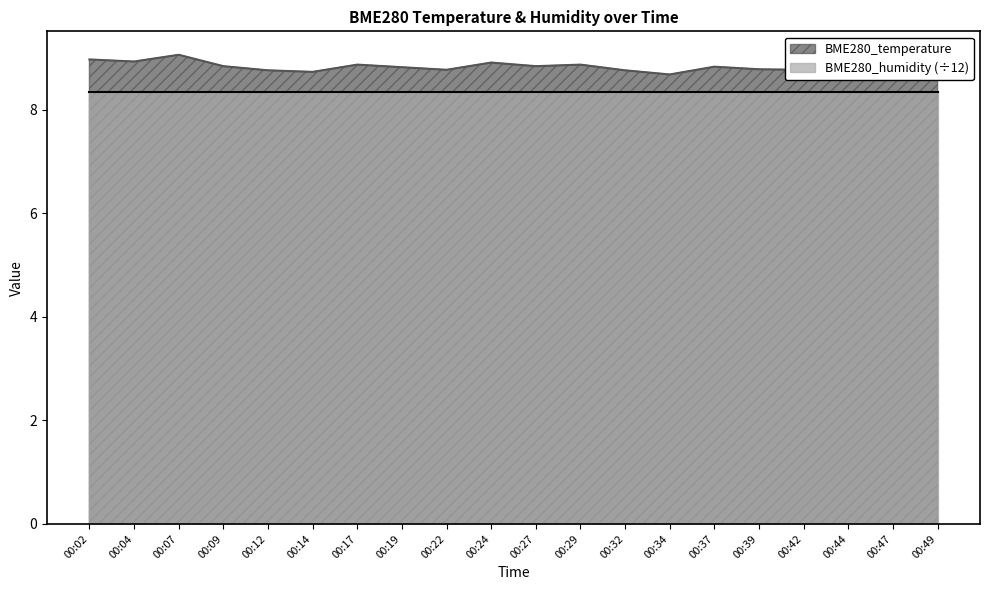

Does the chart display data point markers on the line(s)?

No